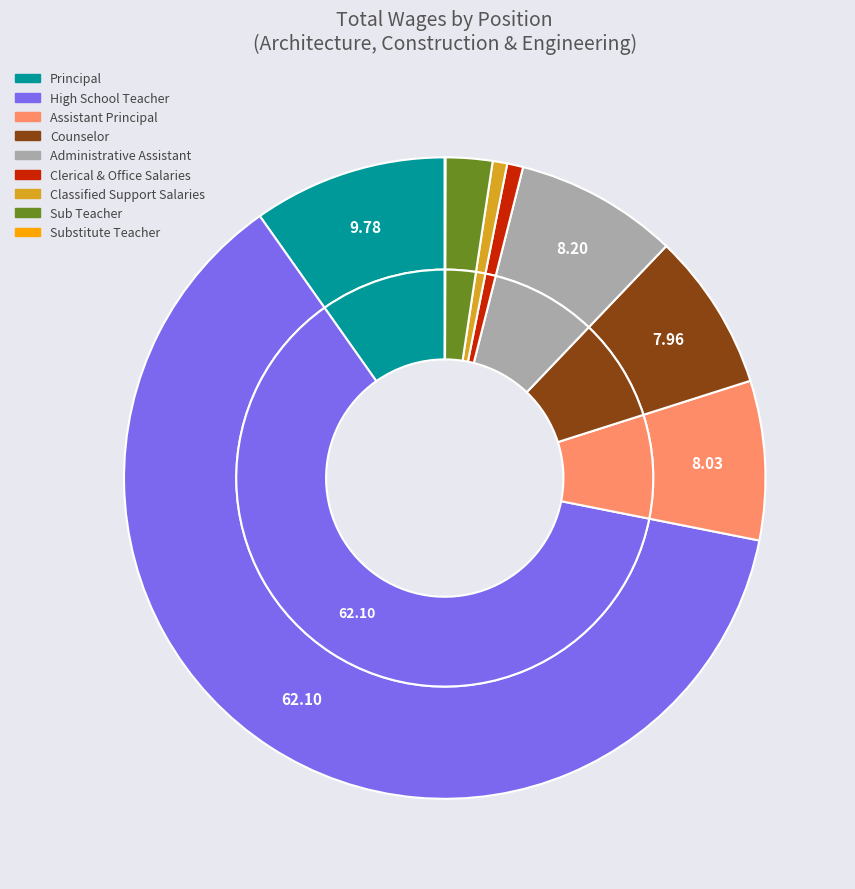

Which has a higher value, Substitute Teacher or Sub Teacher?

Sub Teacher